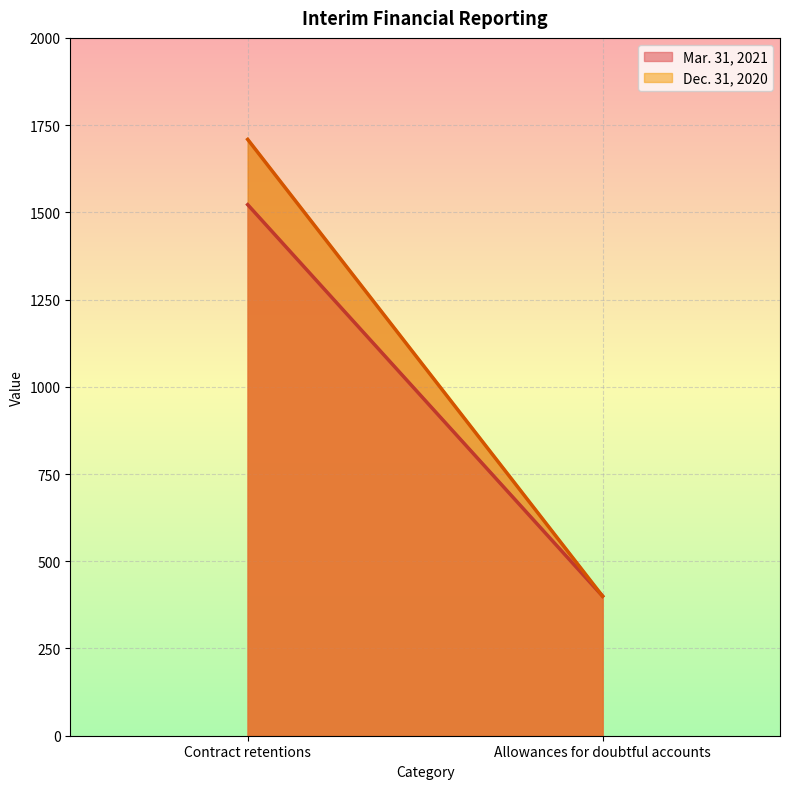

Reading right to left, list all the values displayed in this chart.

Mar. 31, 2021: 400	1522
Dec. 31, 2020: 400	1709